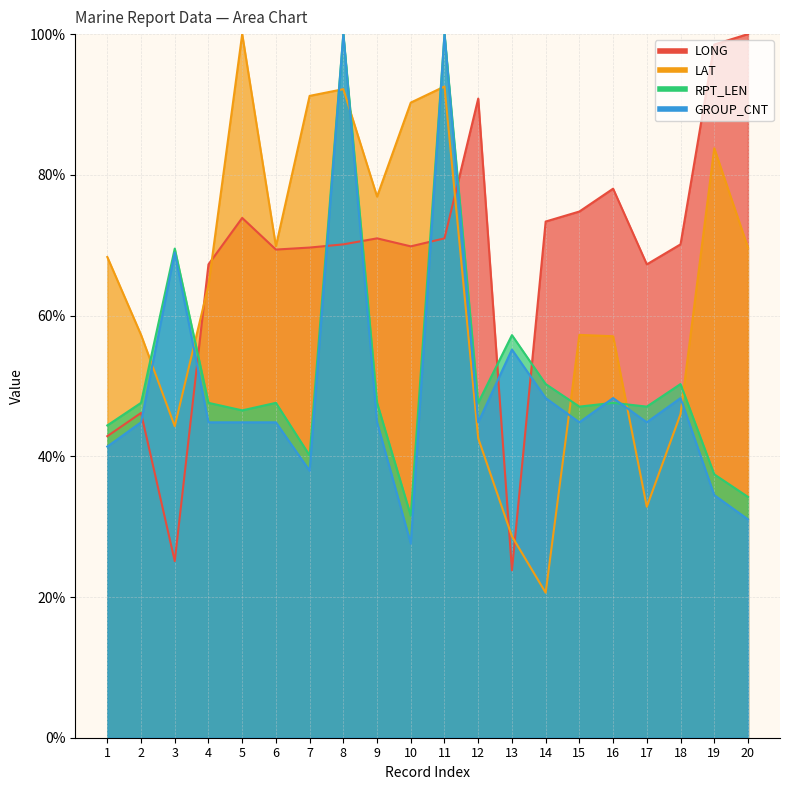

The LONG series shows 102.3 at 16. True or false?

False